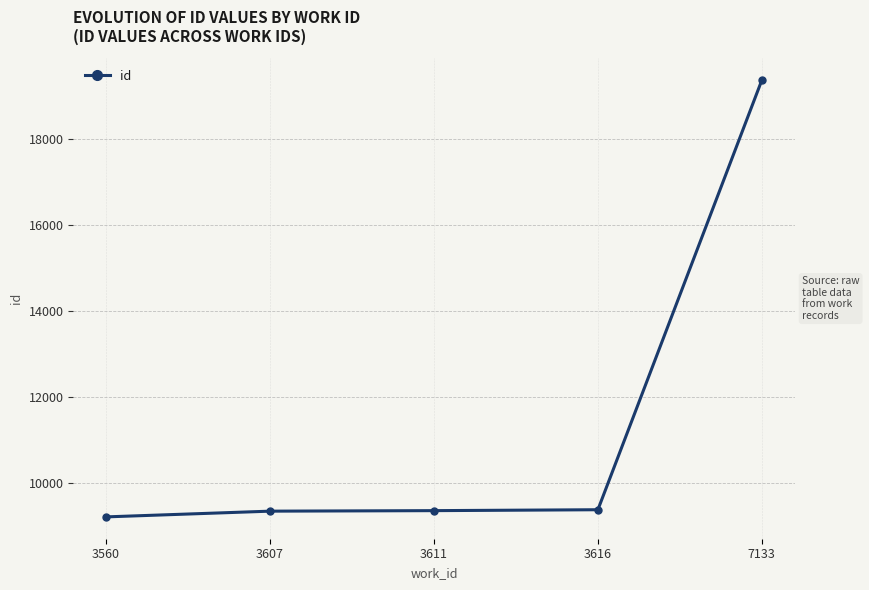

The chart shows a value of 9389 at 3616. True or false?

True